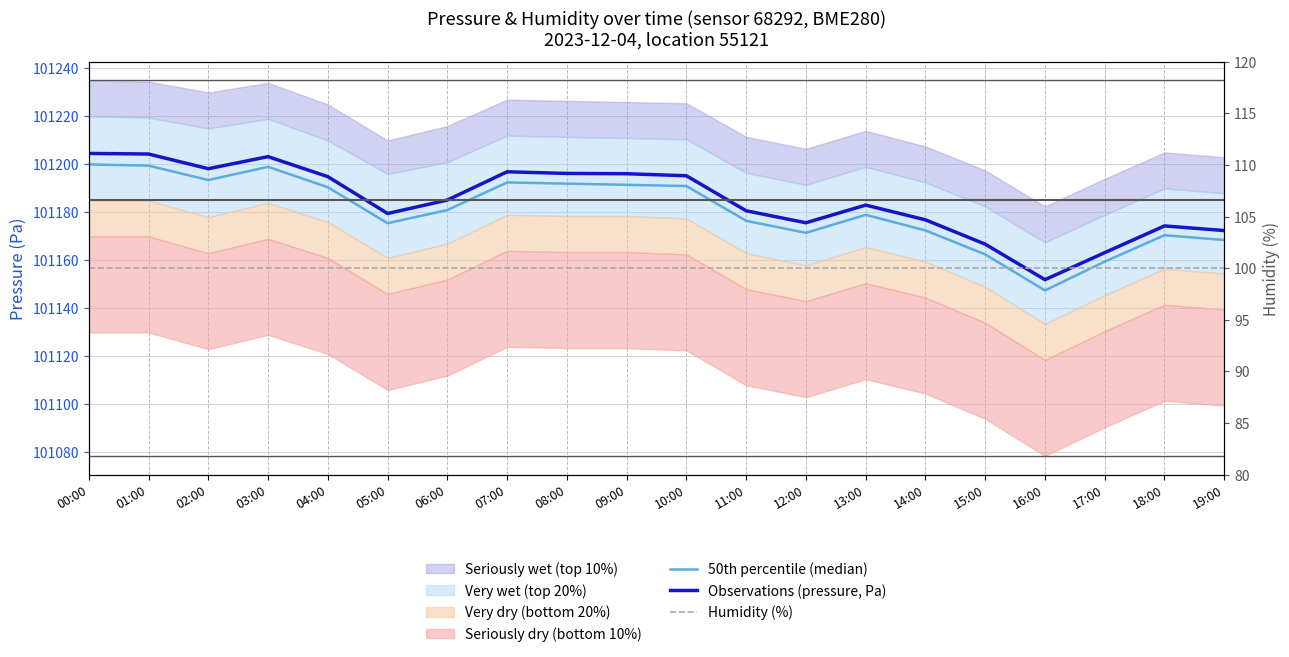

Which series changed the most between 00:00 and 08:00?

Observations (pressure, Pa)